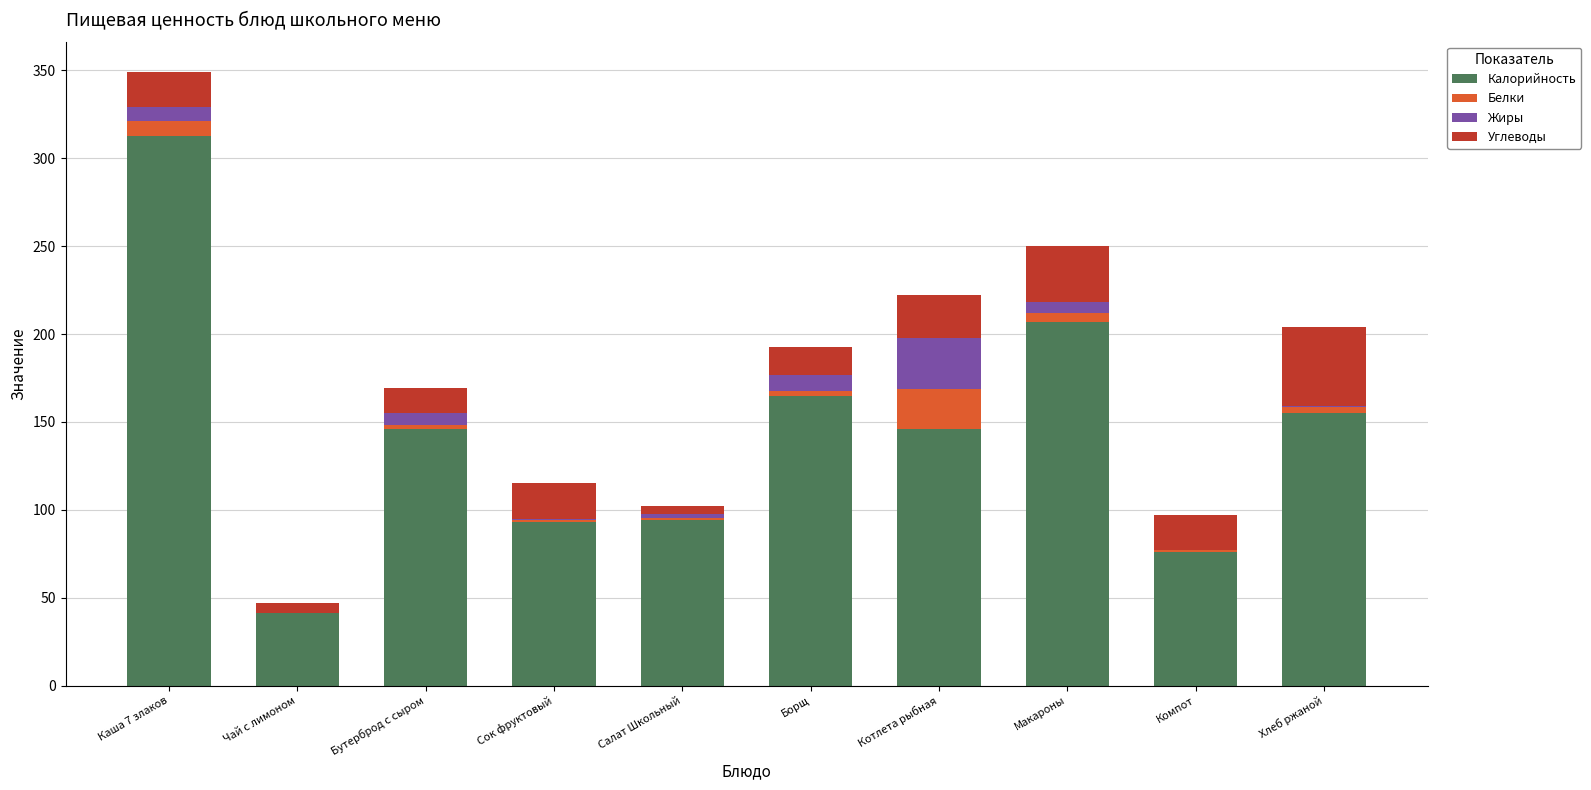

At which category is the sum across all series the highest?

Каша 7 злаков